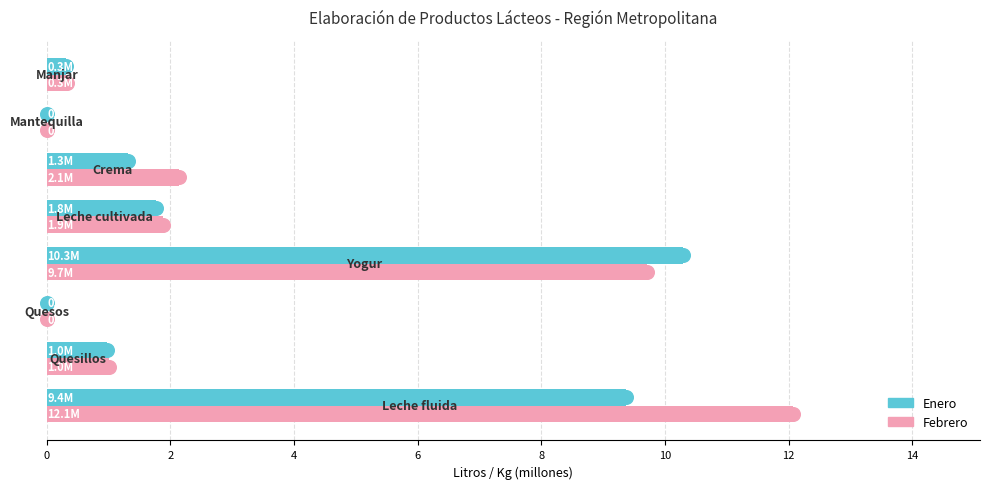

Count the number of data series in this chart.

2